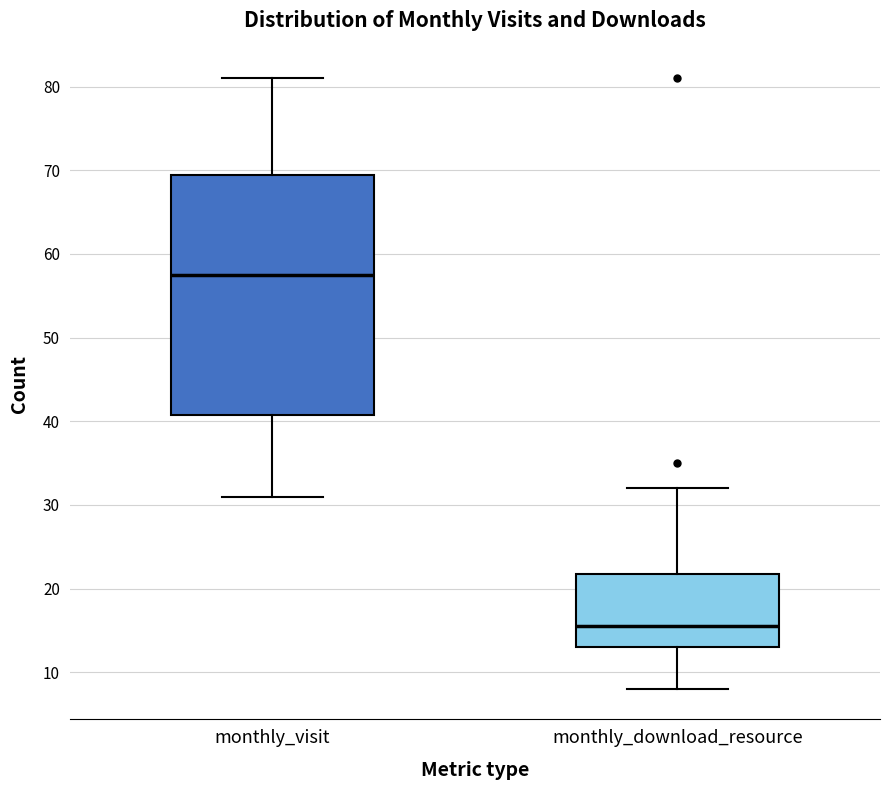

Reading left to right, read every box against the y-axis: the position of its median line, the range the box covers, and the ends of its whiskers. The values are not printed on the chart, so give them approximately, as read against the axis.

monthly_visit: median 58, box 41 to 70, whiskers 31 to 81
monthly_download_resource: median 16, box 13 to 22, whiskers 8 to 32